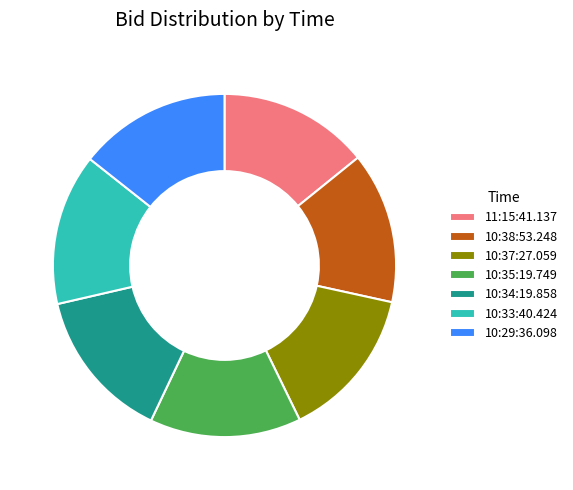

The 10:34:19.858 slice represents 14% of the pie. True or false?

True